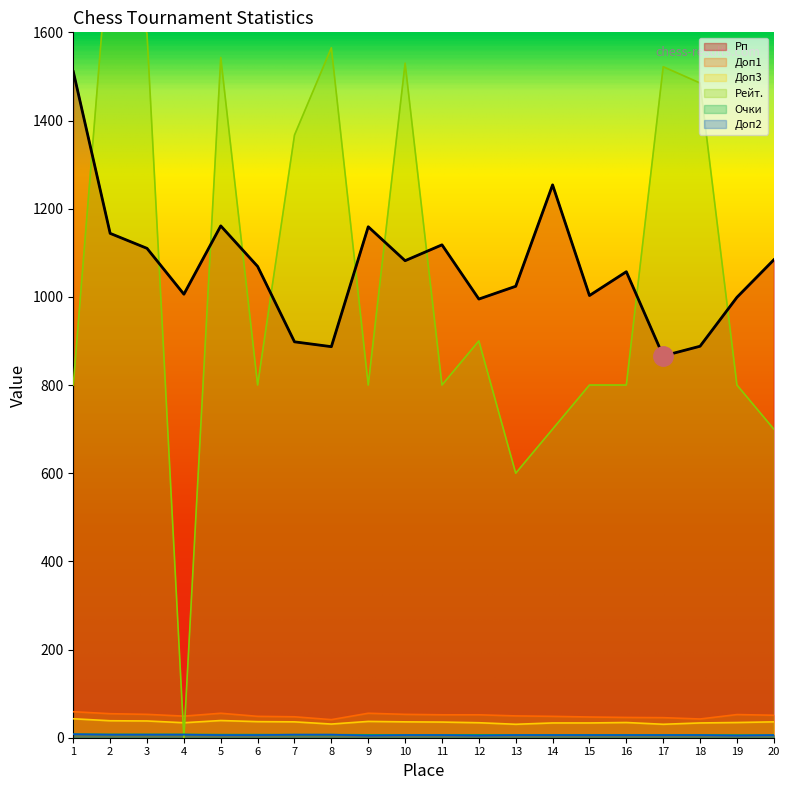

At how many categories does at least one series exceed 1566?

2